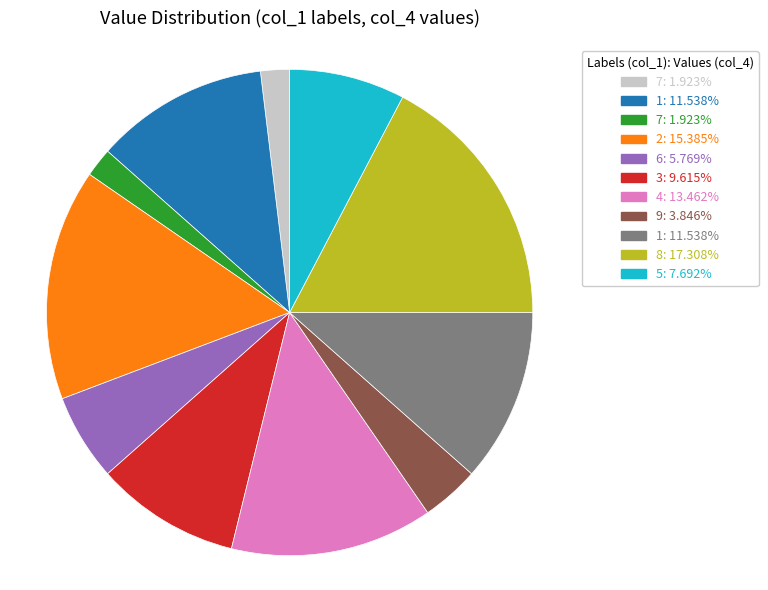

Does any single category account for the majority?

No